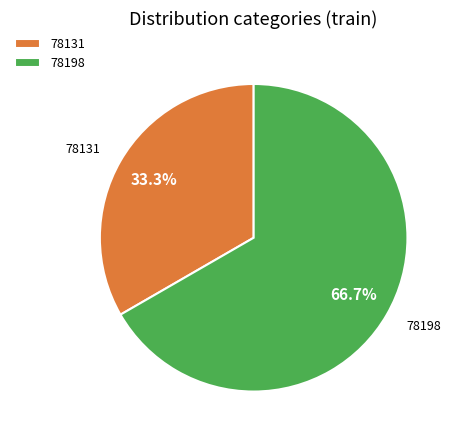

Combined, what portion of the pie is 78131 and 78198?

100.0%